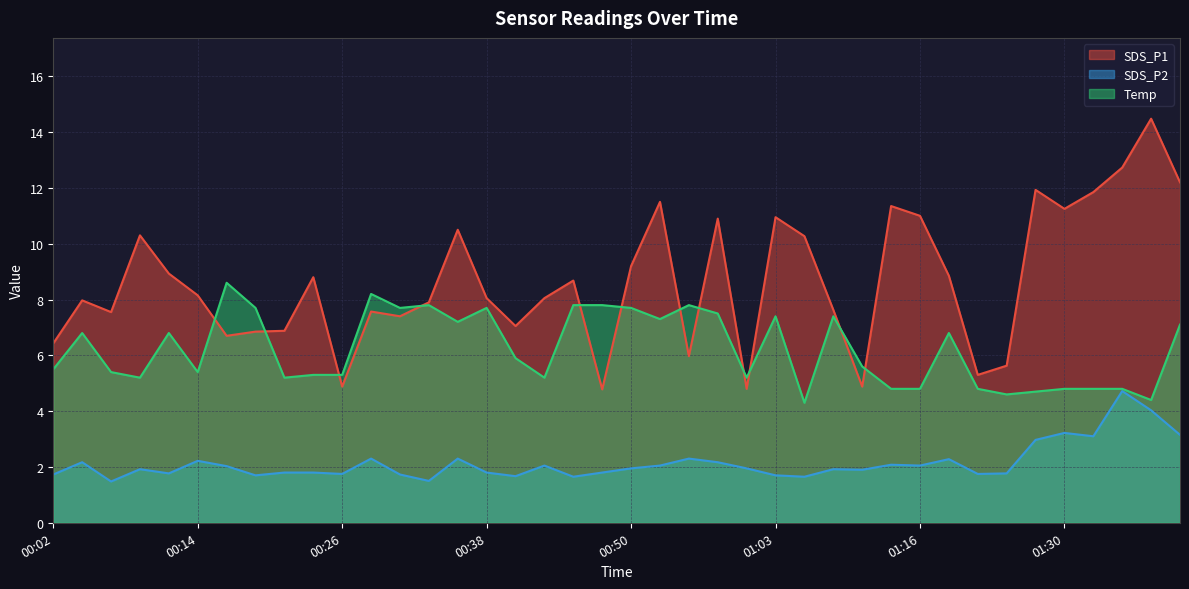

What is the total value across all series at 00:19?

16.2